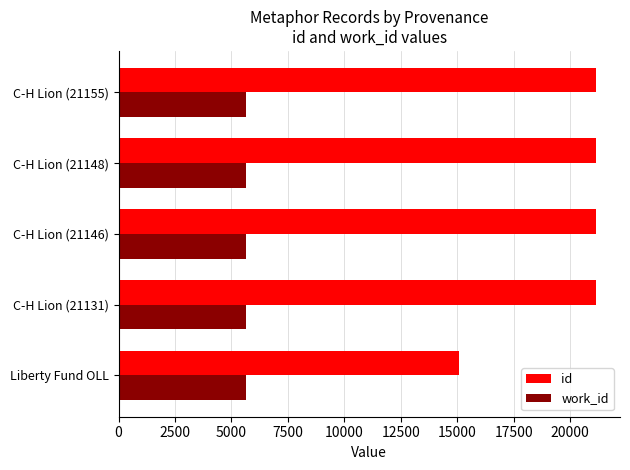

What is the difference between the second highest and minimum values in the work_id series?

17